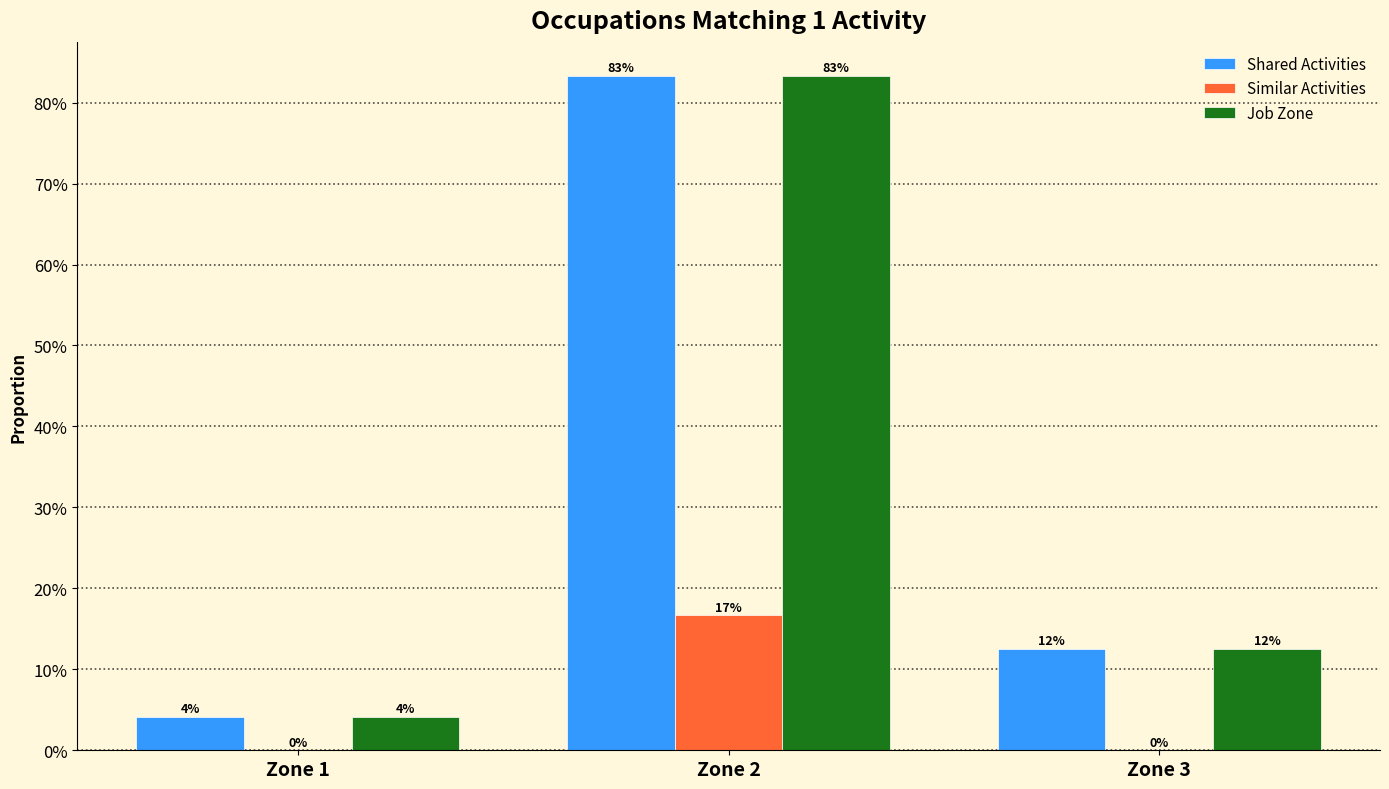

Does the chart contain stacked bars?

No